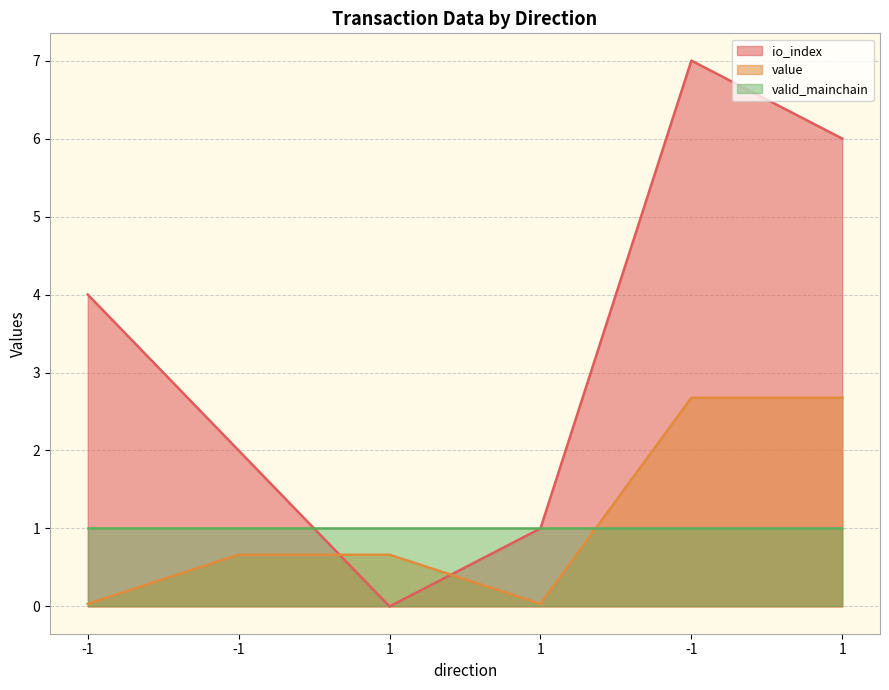

What is the spread (max minus min) of values at -1?

4.0